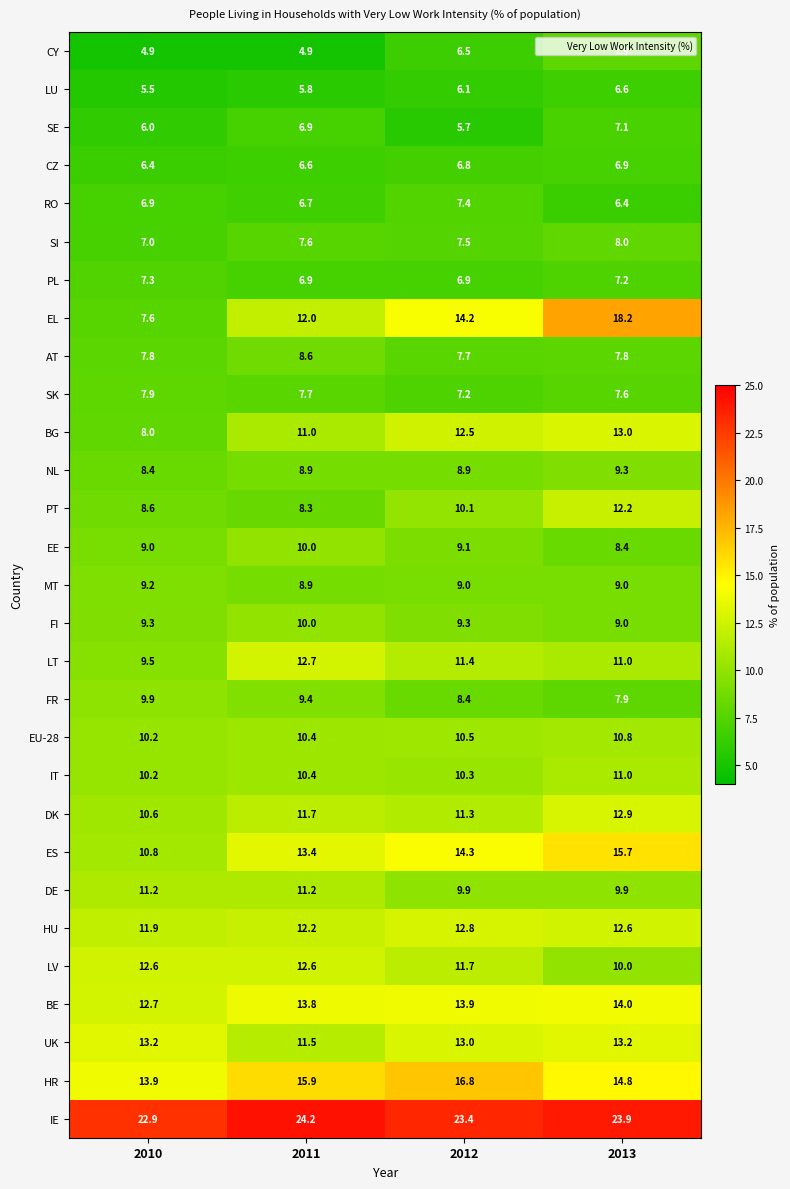

At how many categories does at least one series exceed 15?

4